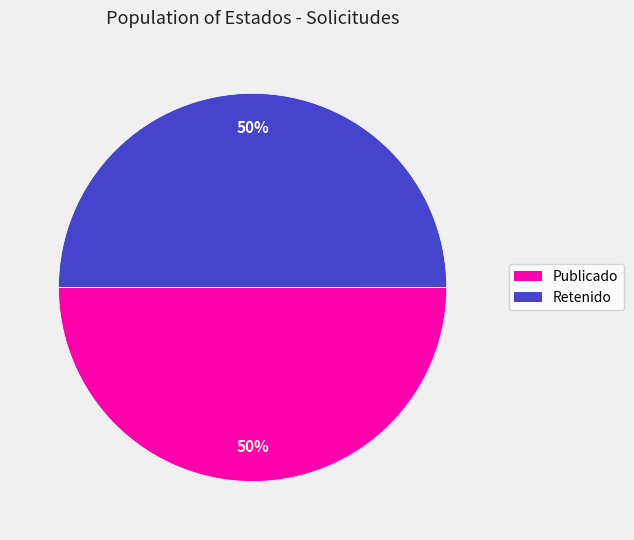

Do Publicado and Retenido together represent more than half of the pie?

Yes